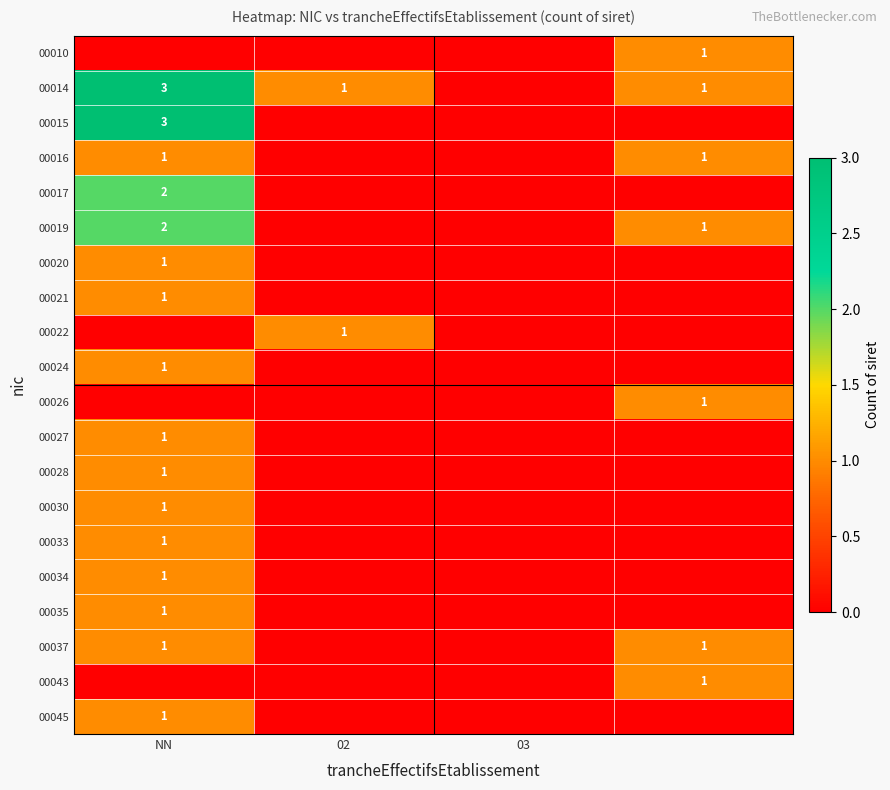

What is the difference between the maximum and minimum values in the 00017 series?

2